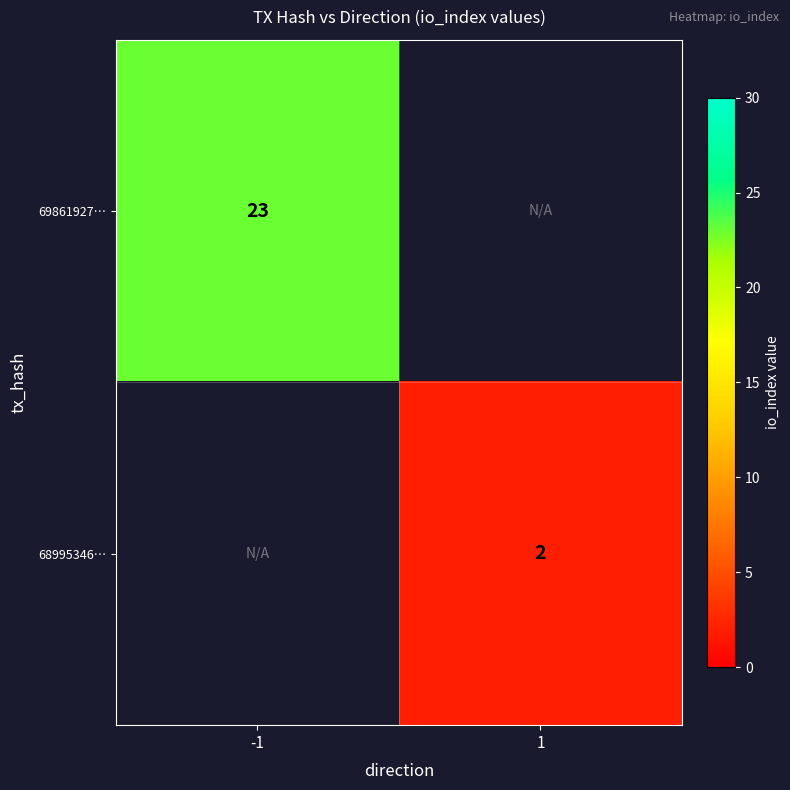

The 69861927… series shows 23 at -1. True or false?

True